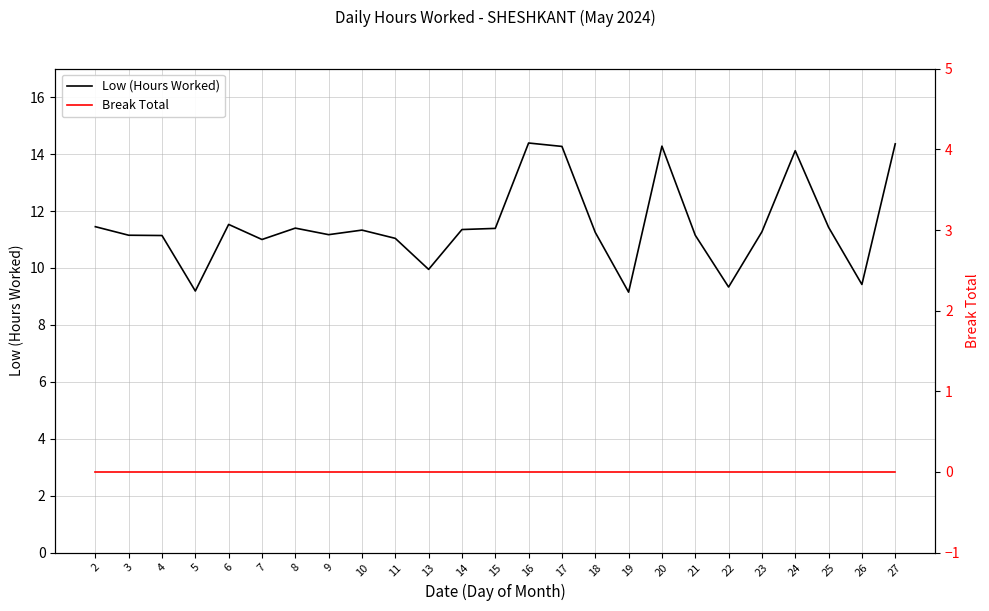

List the labels in order of Low (Hours Worked) value, smallest first.

19, 5, 22, 26, 13, 7, 11, 4, 3, 21, 9, 18, 23, 10, 14, 15, 8, 25, 2, 6, 24, 17, 20, 27, 16